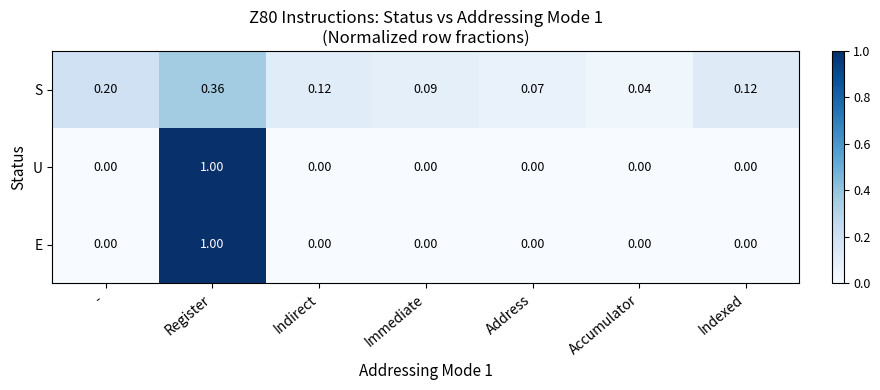

Where is S nearest to the value 0?

Accumulator